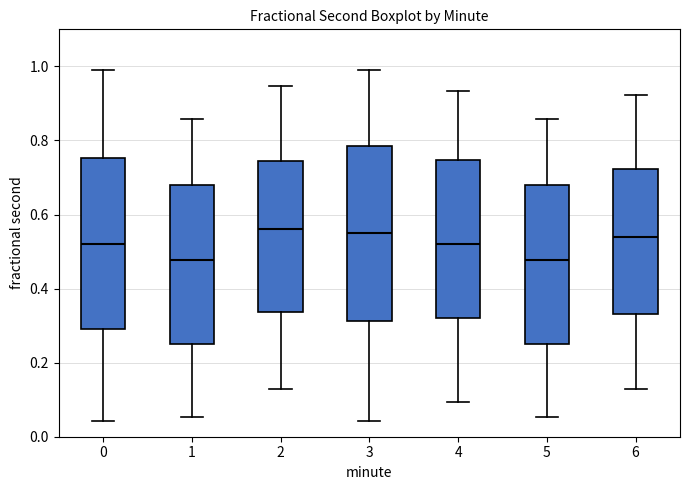

Where is the upper edge of the box at x = 3 on the y-axis? The values are not printed on the chart, so give them approximately, as read against the axis.

0.78